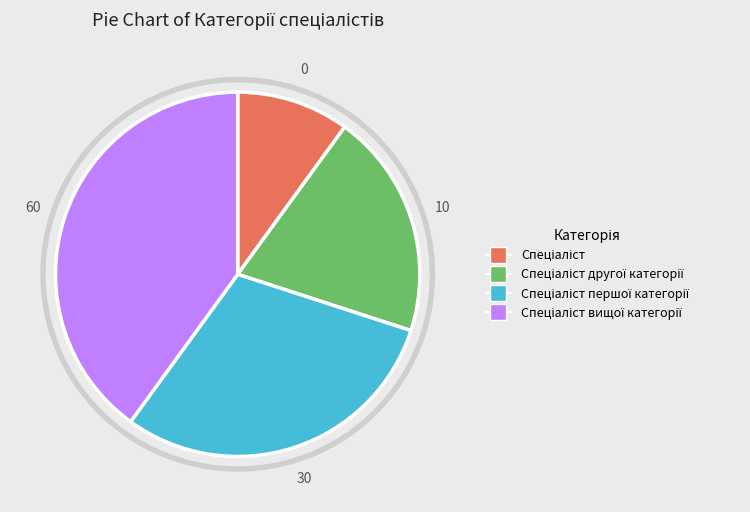

To the nearest percent, what portion does Спеціаліст першої категорії represent?

30%